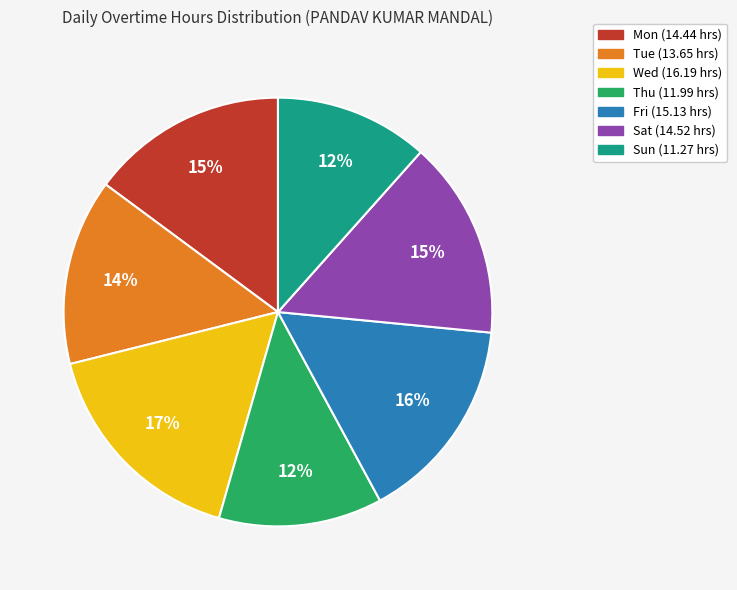

How many segments does this pie chart have?

7